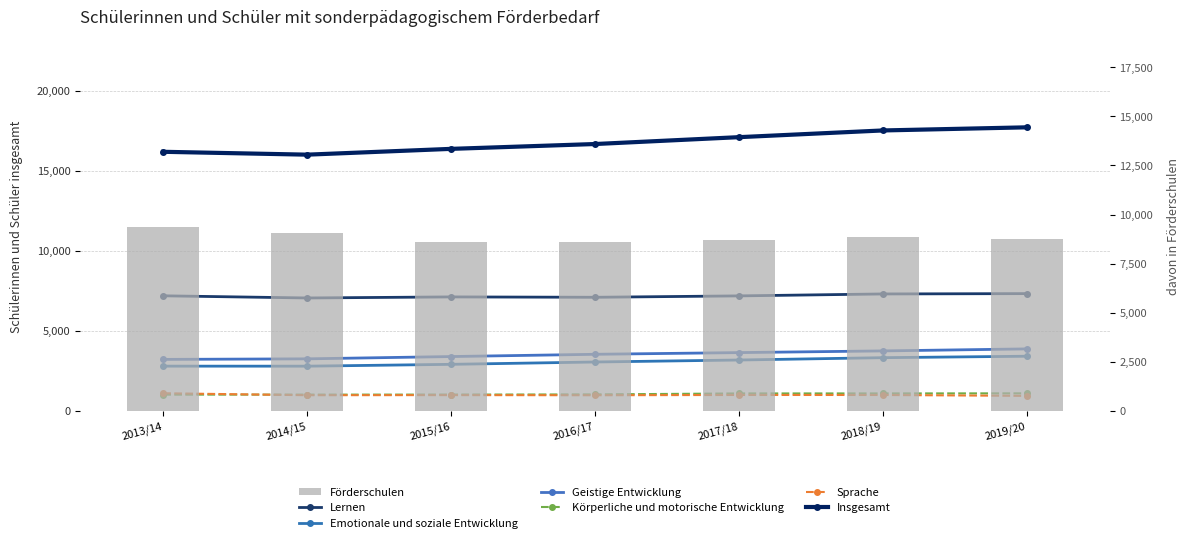

How many data points in Insgesamt are less than 16678?

3